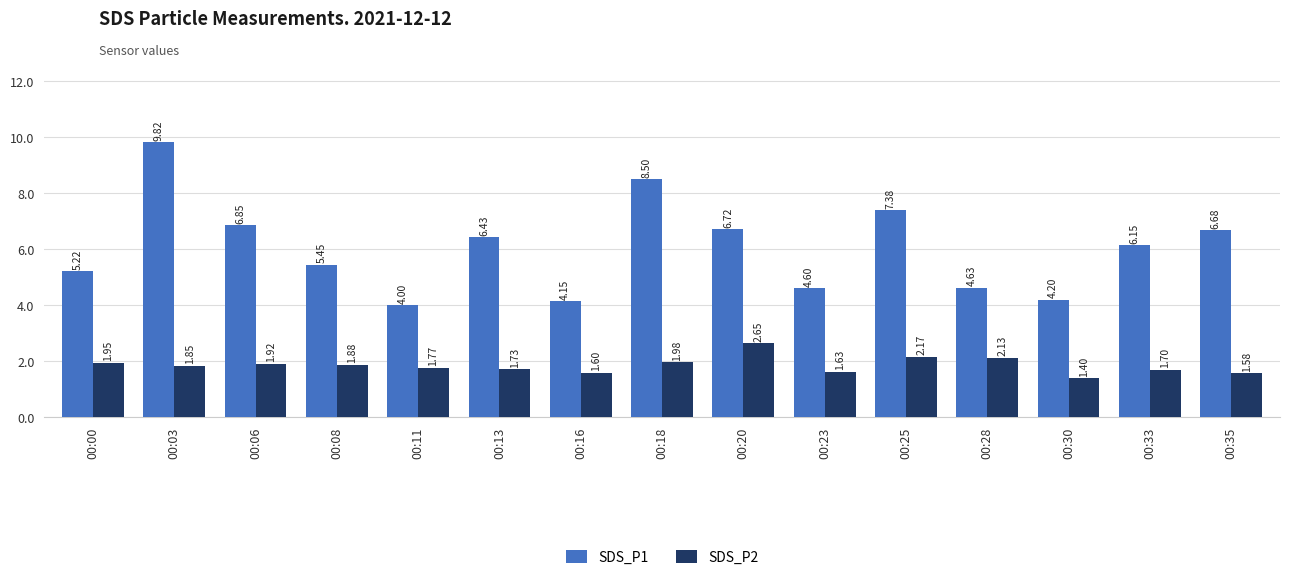

What is the total value across all series at 00:03?

11.7